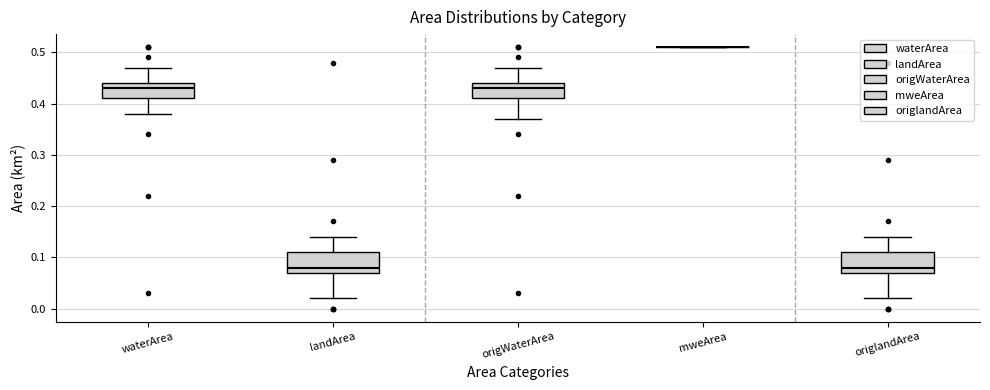

Reading left to right, read every box against the y-axis: the position of its median line, the range the box covers, and the ends of its whiskers. The values are not printed on the chart, so give them approximately, as read against the axis.

waterArea: median 0.43, box 0.41 to 0.44, whiskers 0.38 to 0.47
landArea: median 0.08, box 0.07 to 0.11, whiskers 0.02 to 0.14
origWaterArea: median 0.43, box 0.41 to 0.44, whiskers 0.37 to 0.47
mweArea: box collapsed to a line at 0.51, whiskers 0.51 to 0.51
origlandArea: median 0.08, box 0.07 to 0.11, whiskers 0.02 to 0.14